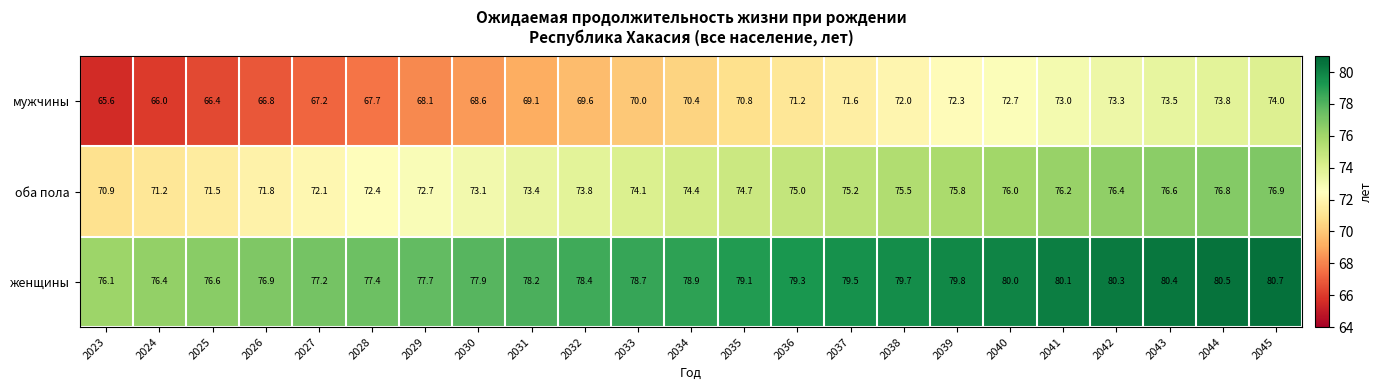

Is it true that оба пола equals 73.1 at 2030?

True